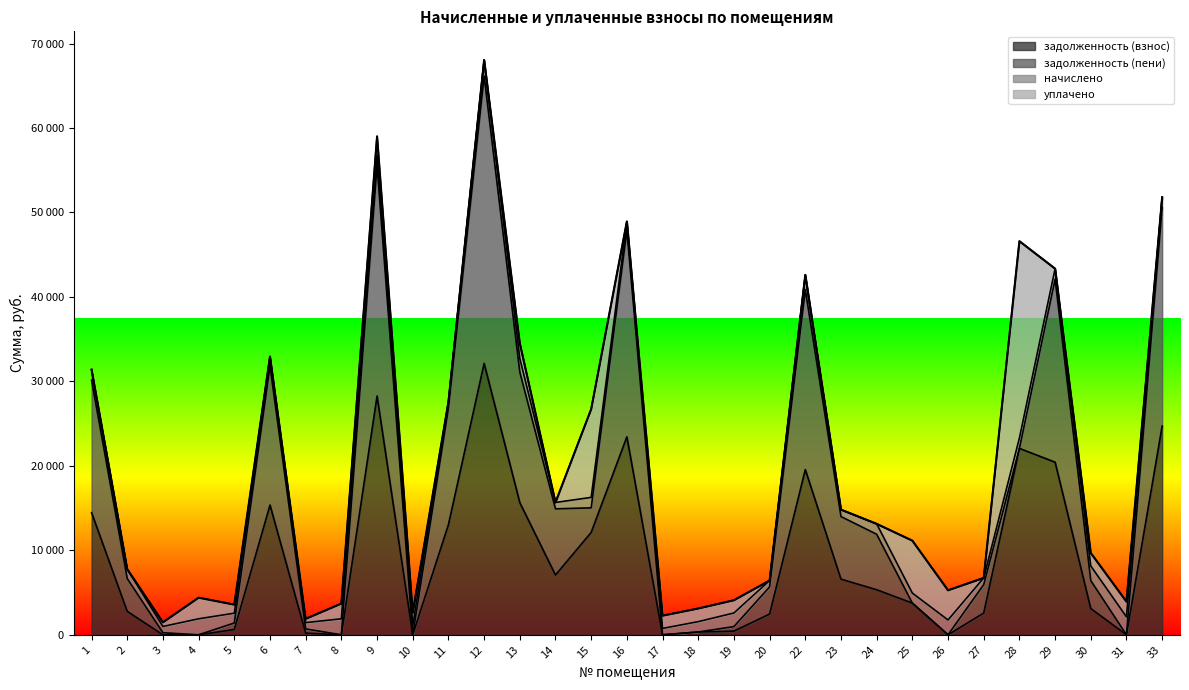

Which label corresponds to the largest value in the chart?

12